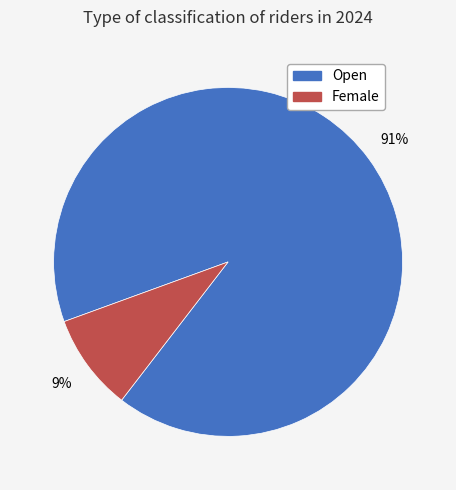

True or false: Open accounts for 91% of the total.

True